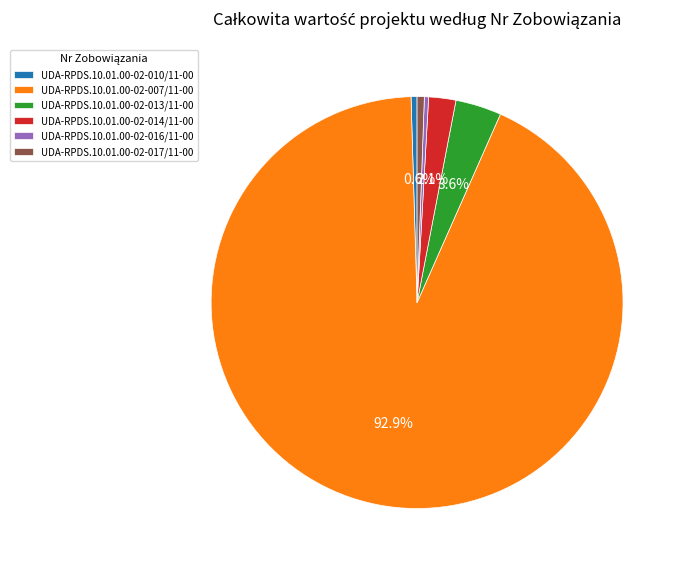

Is it true that UDA-RPDS.10.01.00-02-017/11-00 is 9% of the pie?

False